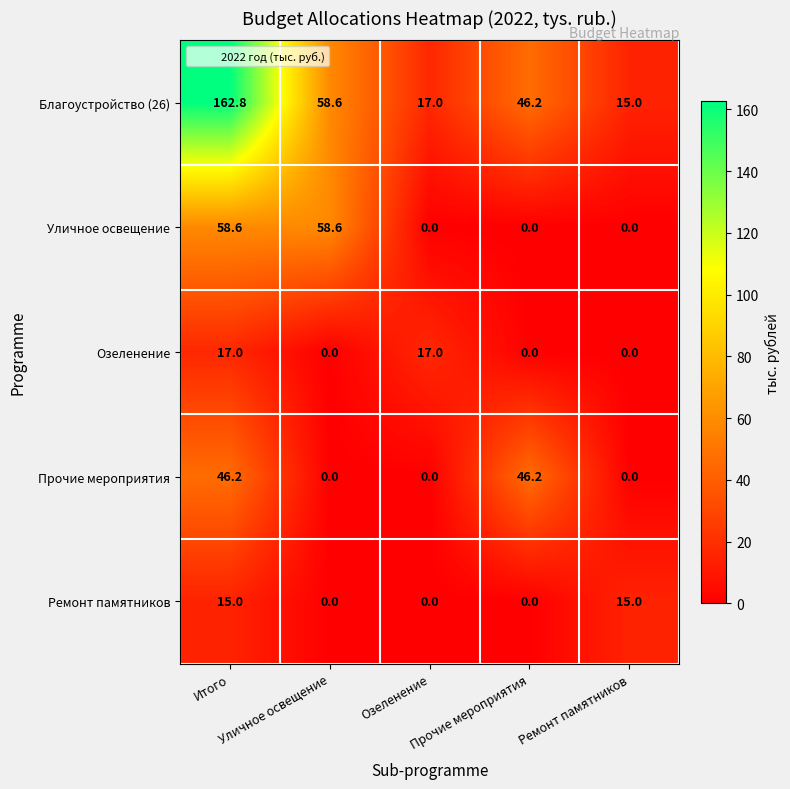

What is the greatest value displayed?

162.8